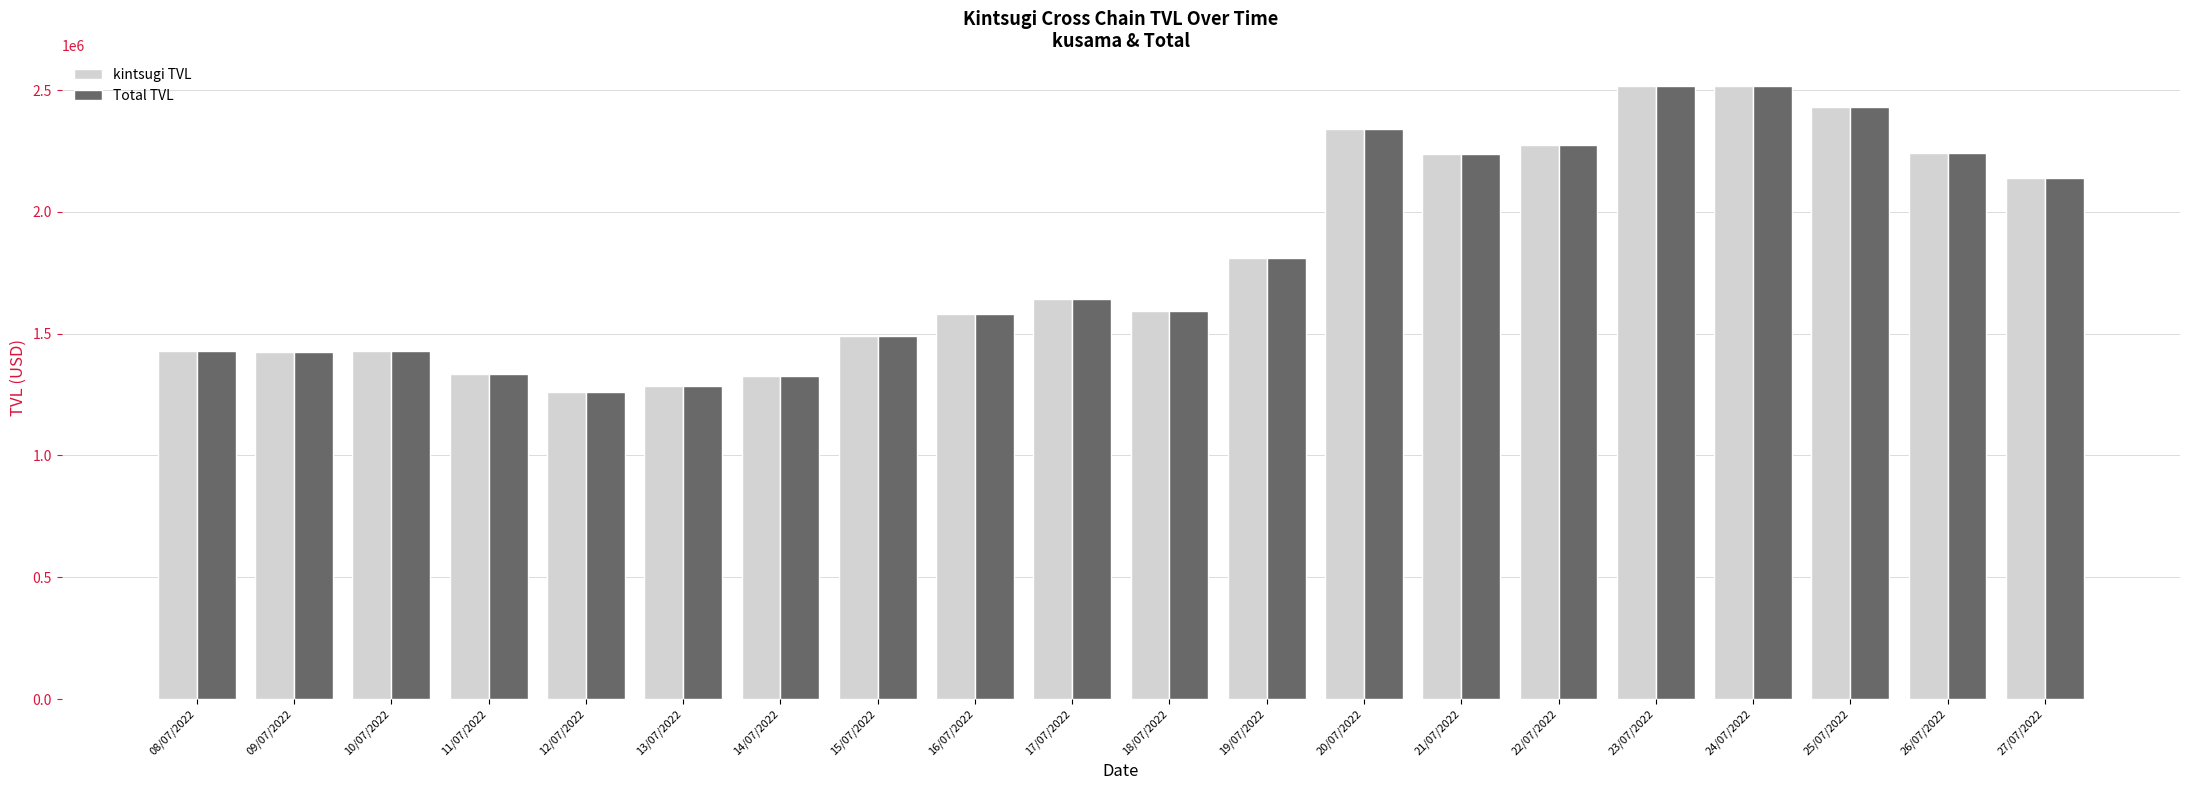

What is the sum of all kintsugi TVL values?

36292978.5